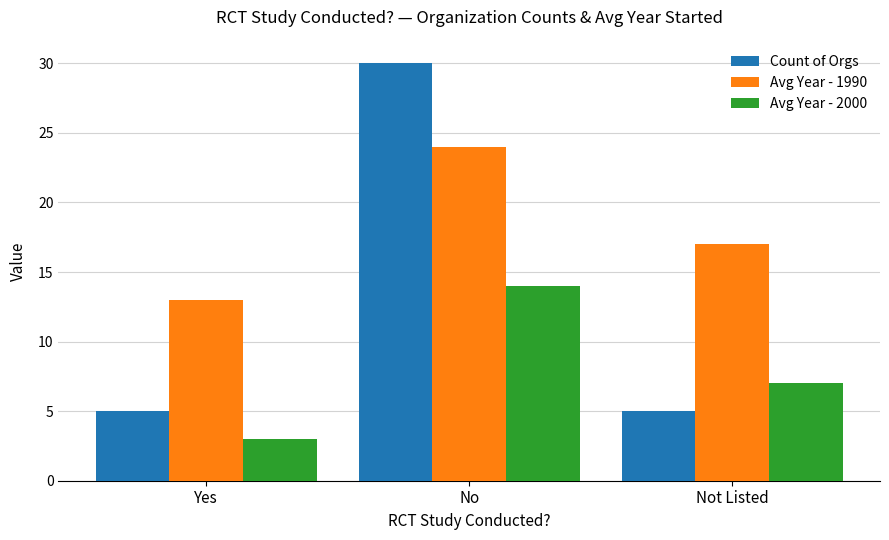

Rank the series by their maximum value, from lowest to highest.

Avg Year - 2000, Avg Year - 1990, Count of Orgs